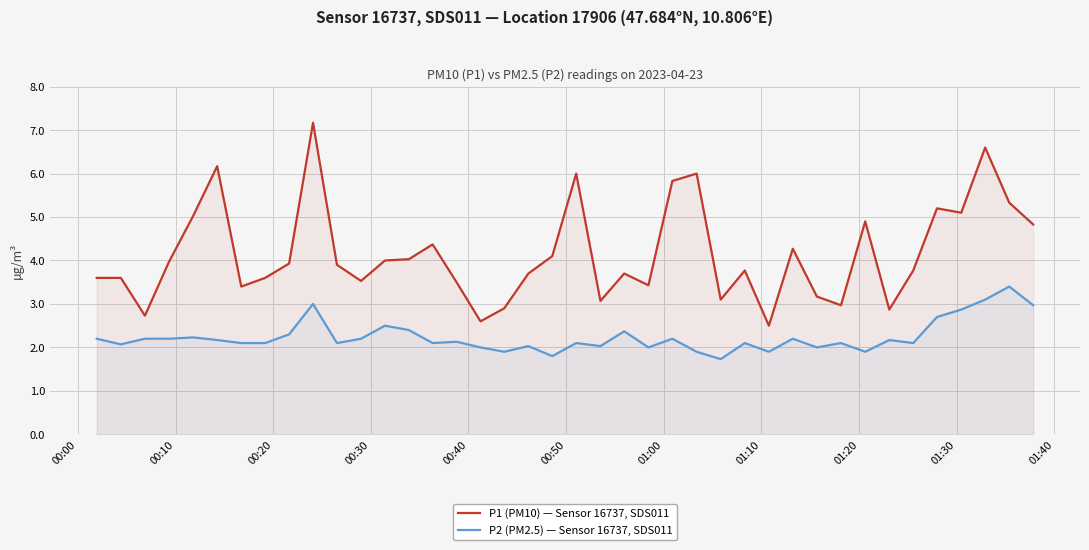

What is the lowest value of the P1 (PM10) — Sensor 16737, SDS011 series?

2.5